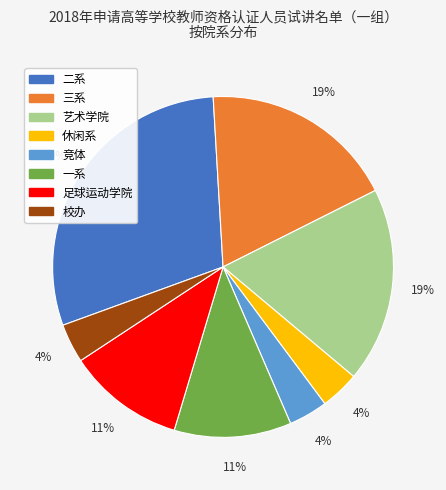

Which has a higher value, 二系 or 一系?

二系